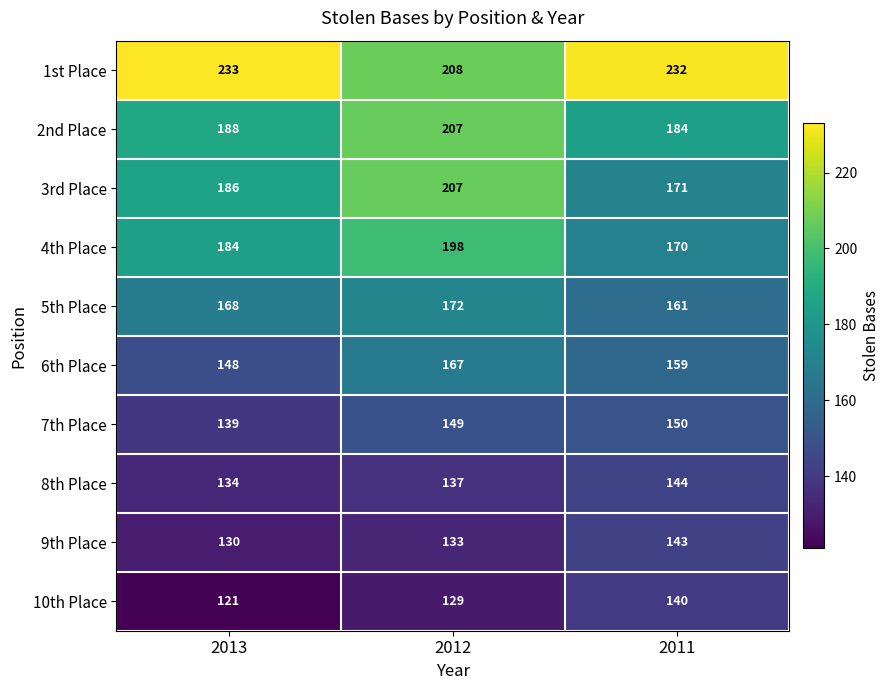

Reading left to right, list all the values displayed in this chart.

1st Place: 233	208	232
2nd Place: 188	207	184
3rd Place: 186	207	171
4th Place: 184	198	170
5th Place: 168	172	161
6th Place: 148	167	159
7th Place: 139	149	150
8th Place: 134	137	144
9th Place: 130	133	143
10th Place: 121	129	140